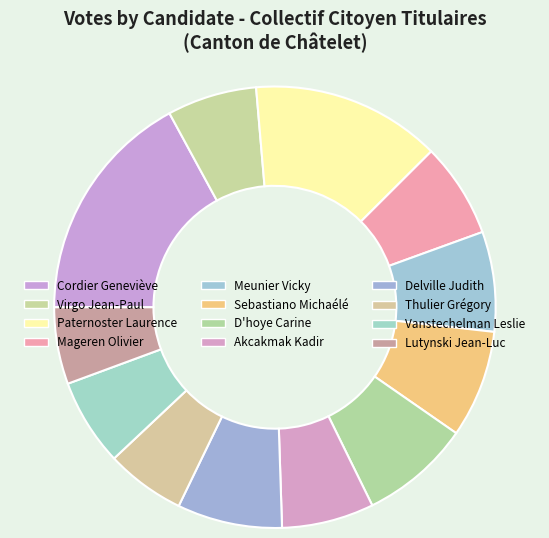

How many segments does this pie chart have?

12